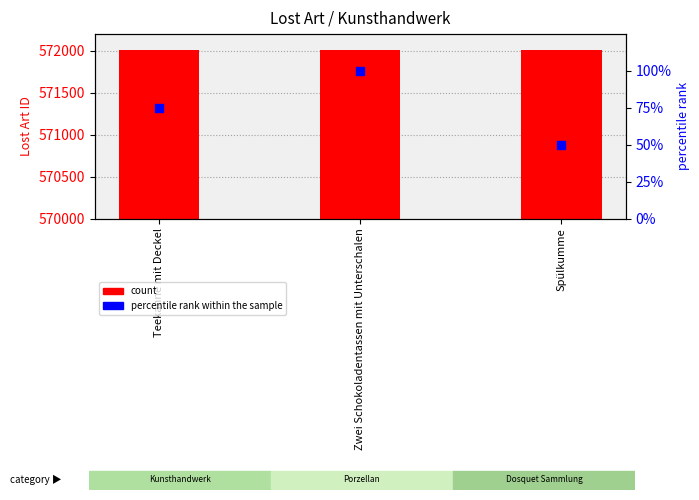

Which series reaches the minimum Y coordinate?

percentile rank within the sample